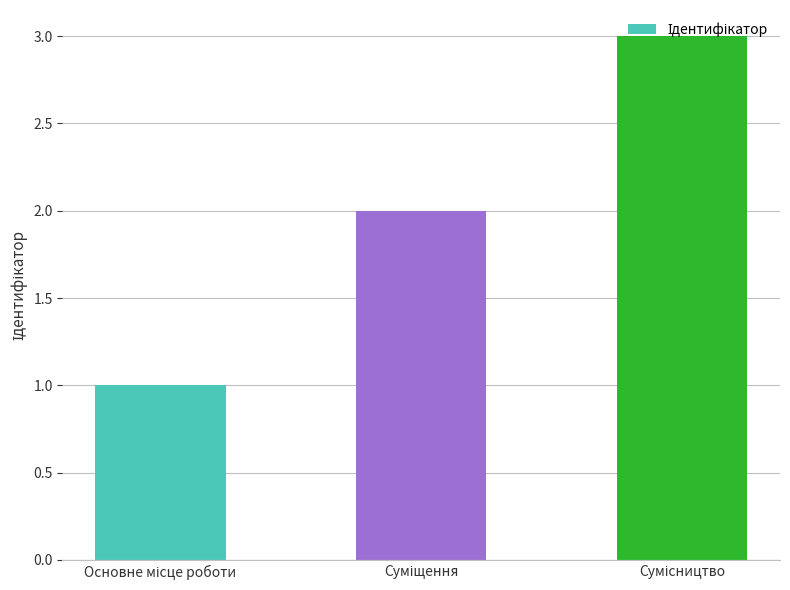

What is the sum of all values?

6